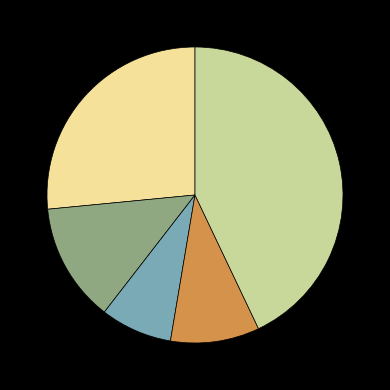

Does any single category account for the majority?

No